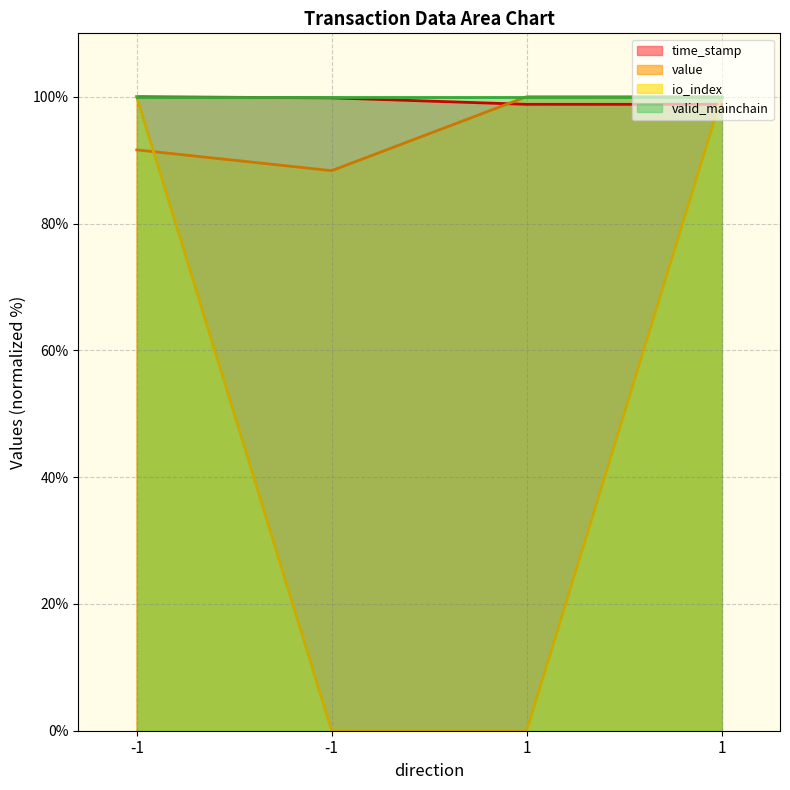

True or false: io_index has a value of 100.0 at -1.

True